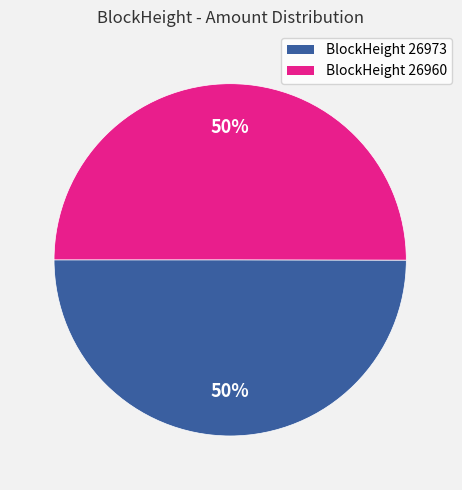

To the nearest percent, what is the average slice percentage?

50%